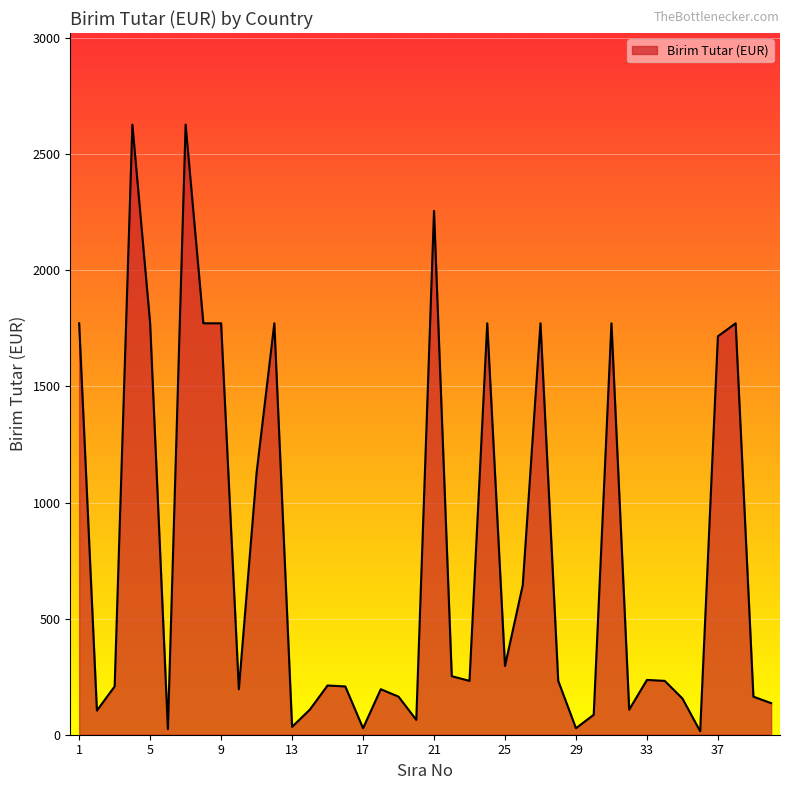

What is the maximum value shown in the chart?

2628